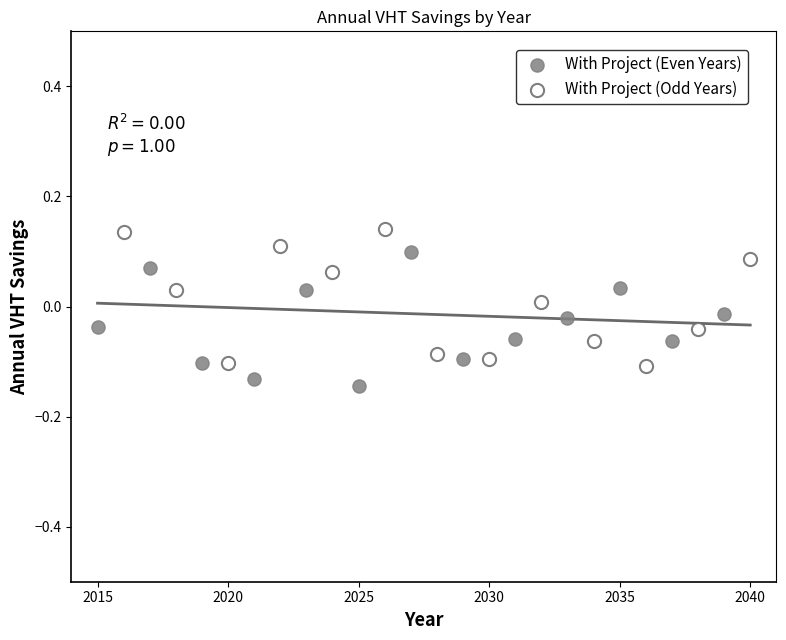

Which series reaches the maximum Y coordinate?

With Project (Odd Years)